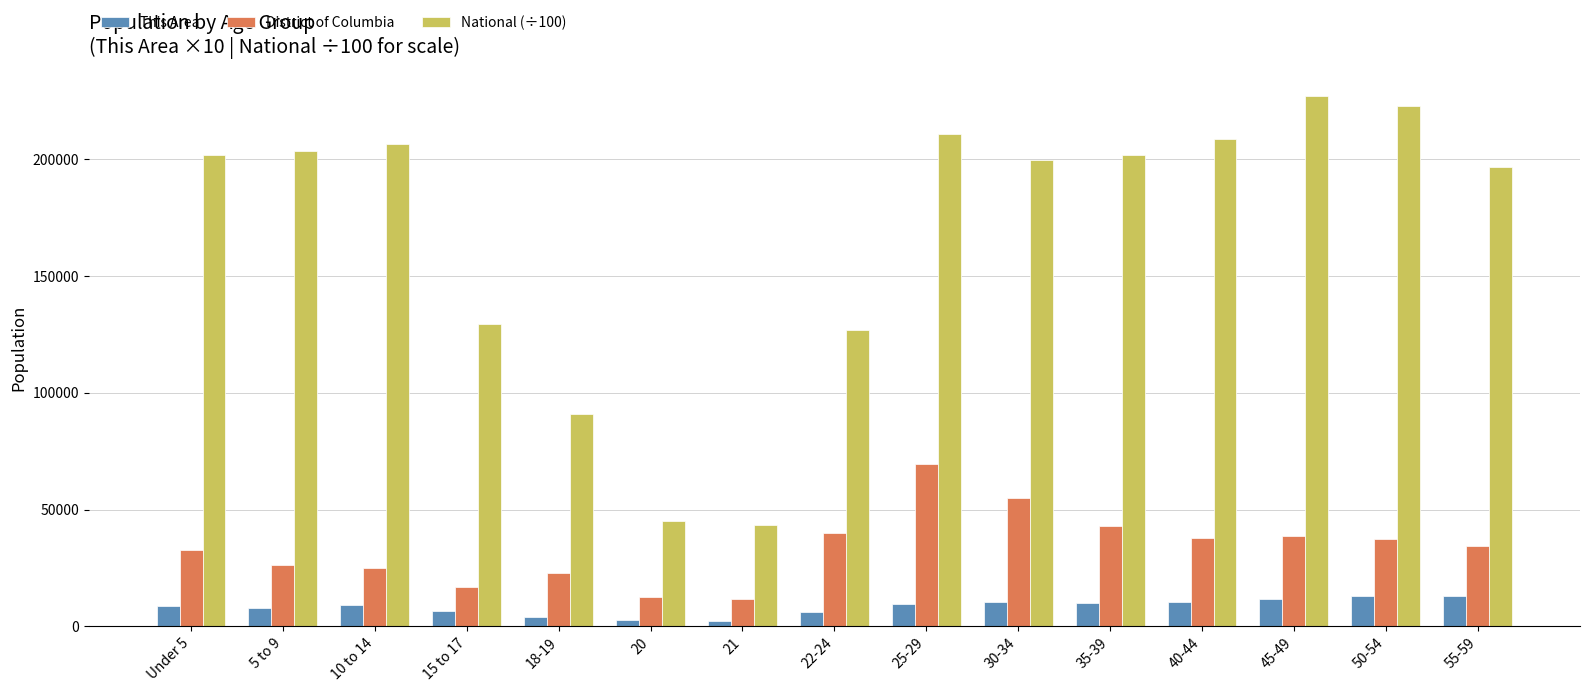

The This Area series shows 6720.0 at 15 to 17. True or false?

True